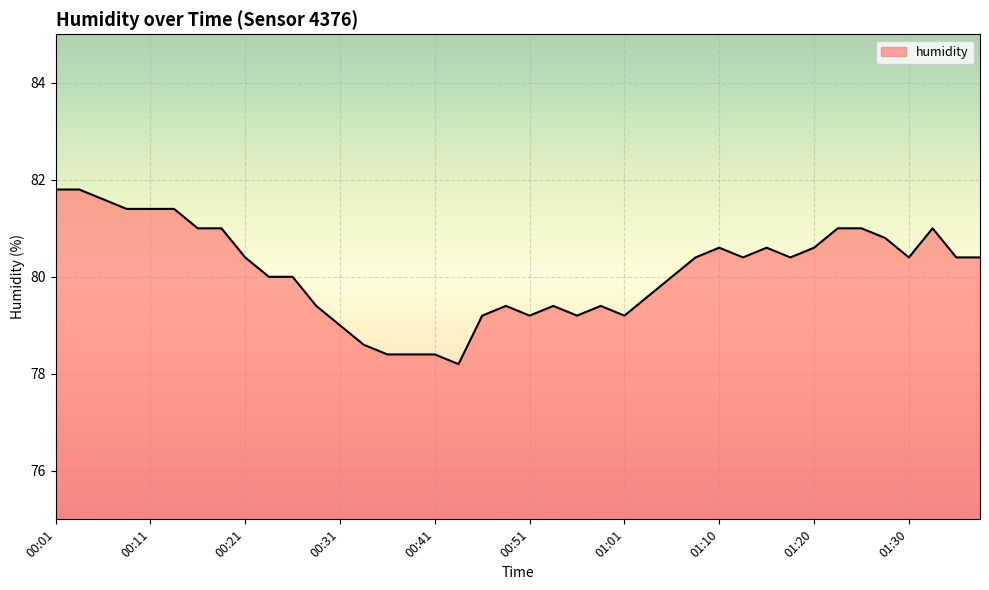

What is the difference between the maximum and minimum values?

3.6